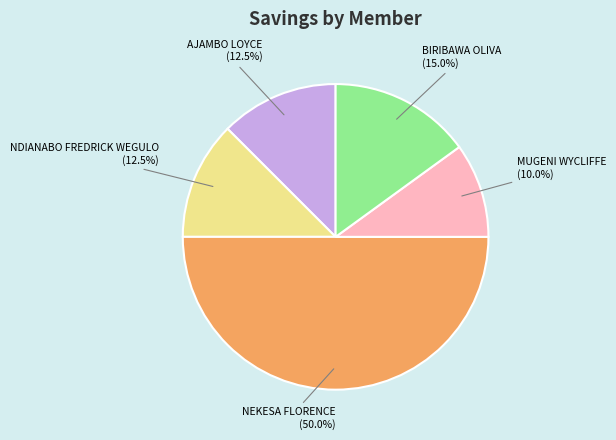

Which category has the smallest portion of the pie?

MUGENI WYCLIFFE